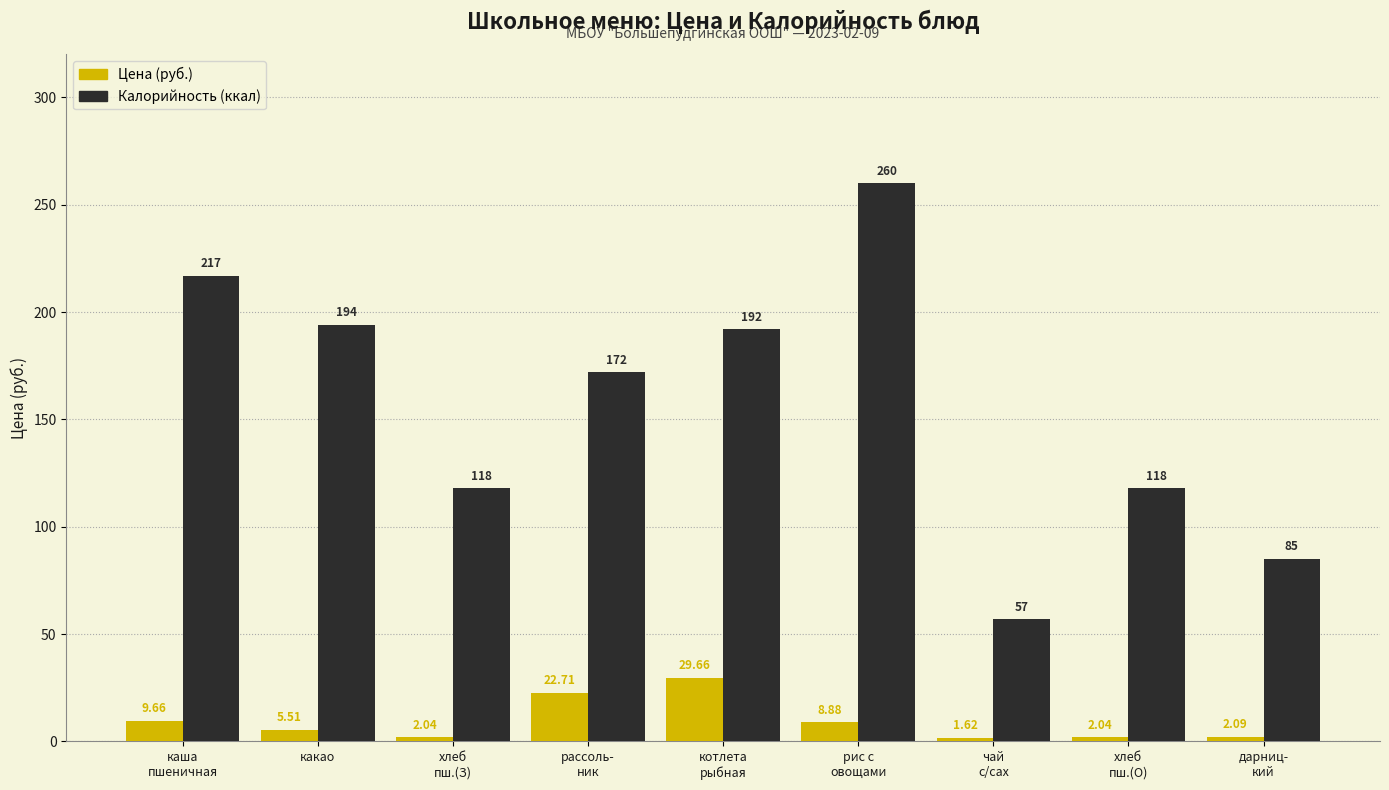

Which category has the highest value in the Калорийность (ккал) series?

рис с
овощами